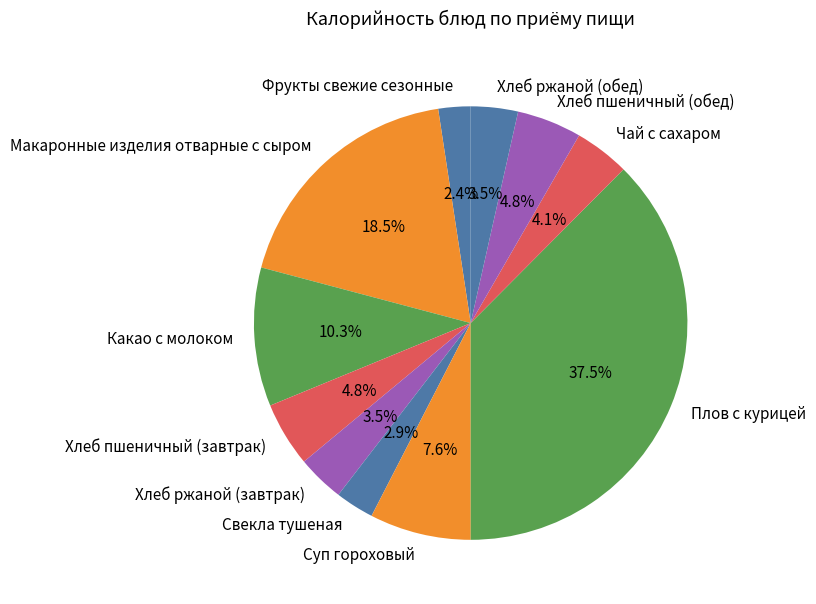

Combined, do Суп гороховый and Хлеб пшеничный (обед) account for over 50%?

No